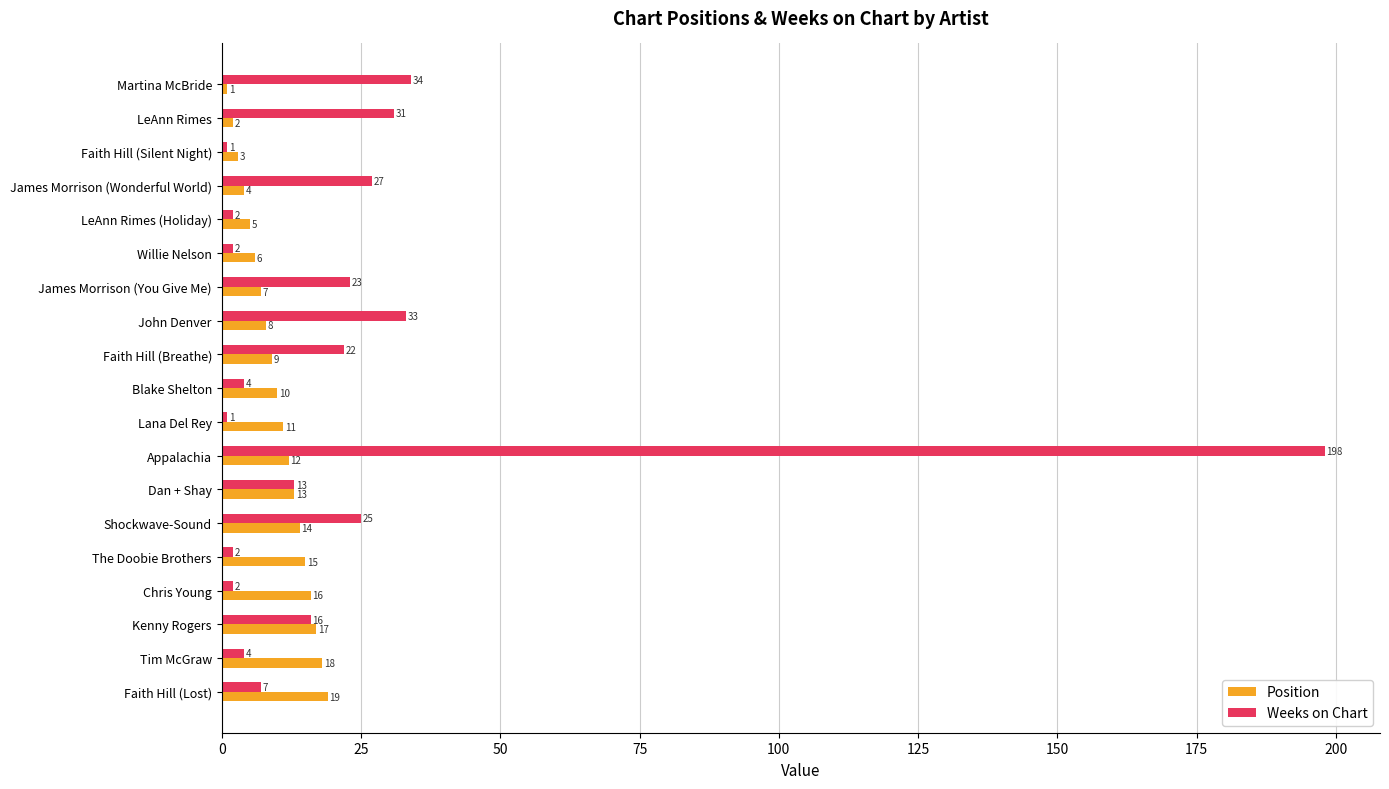

At which label is Position closest to 10?

Blake Shelton